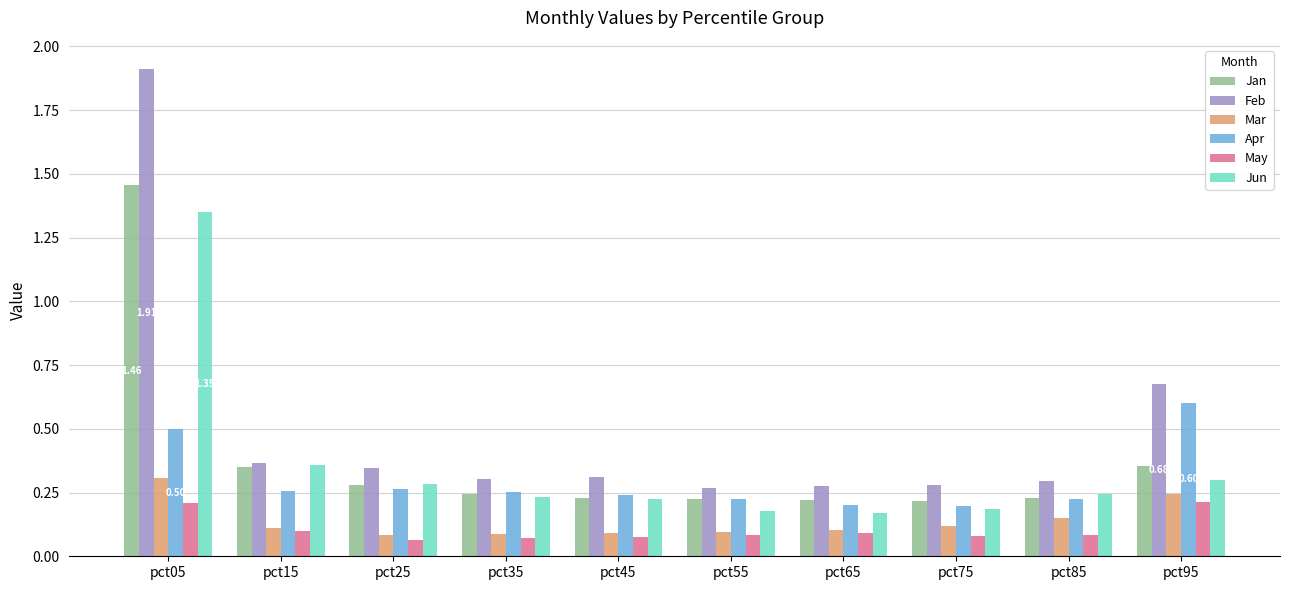

At which category is the sum across all series the highest?

pct05